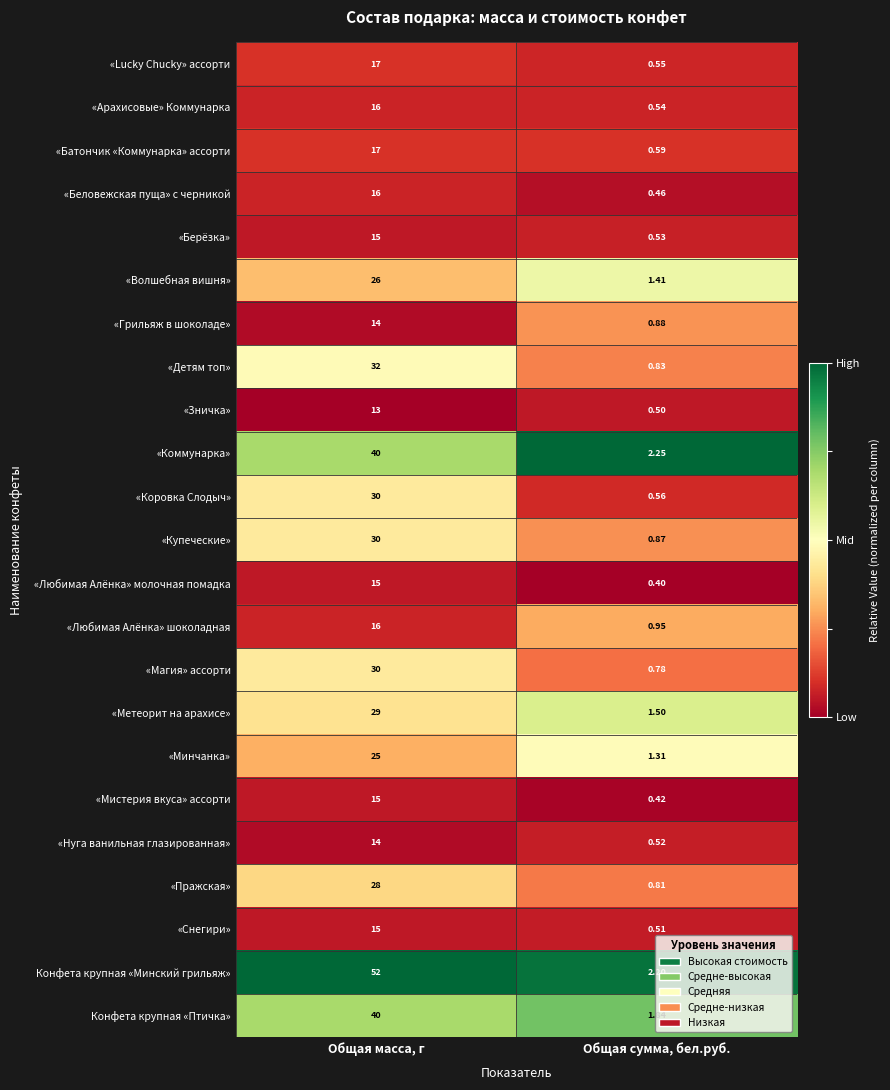

At Общая сумма, бел.руб., list the series in order from smallest to largest.

«Любимая Алёнка» молочная помадка, «Мистерия вкуса» ассорти, «Беловежская пуща» с черникой, «Зничка», «Снегири», «Нуга ванильная глазированная», «Берёзка», «Арахисовые» Коммунарка, «Lucky Chucky» ассорти, «Коровка Слодыч», «Батончик «Коммунарка» ассорти, «Магия» ассорти, «Пражская», «Детям топ», «Купеческие», «Грильяж в шоколаде», «Любимая Алёнка» шоколадная, «Минчанка», «Волшебная вишня», «Метеорит на арахисе», Конфета крупная «Птичка», Конфета крупная «Минский грильяж», «Коммунарка»